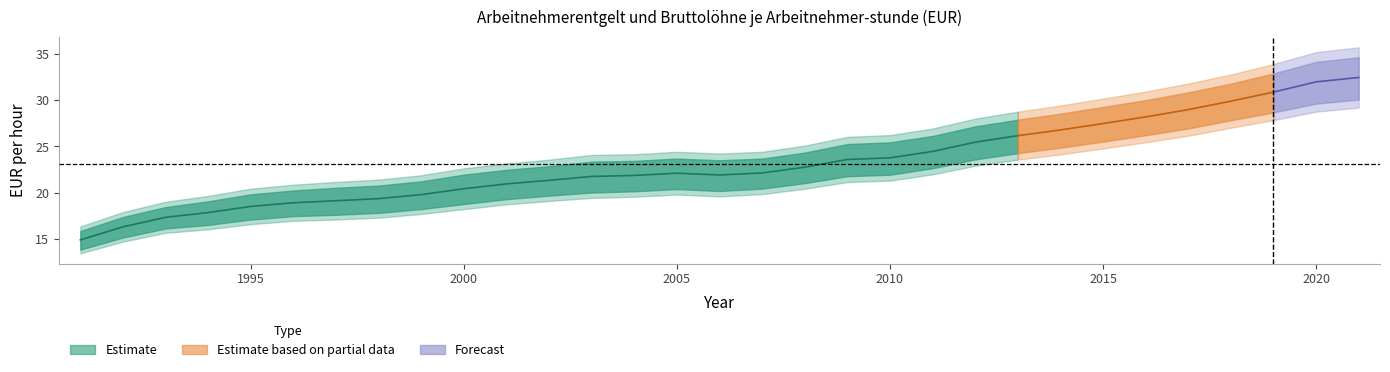

What is the sum of all Bruttolöhne je Arbeitnehmer-stunde values?

644.4